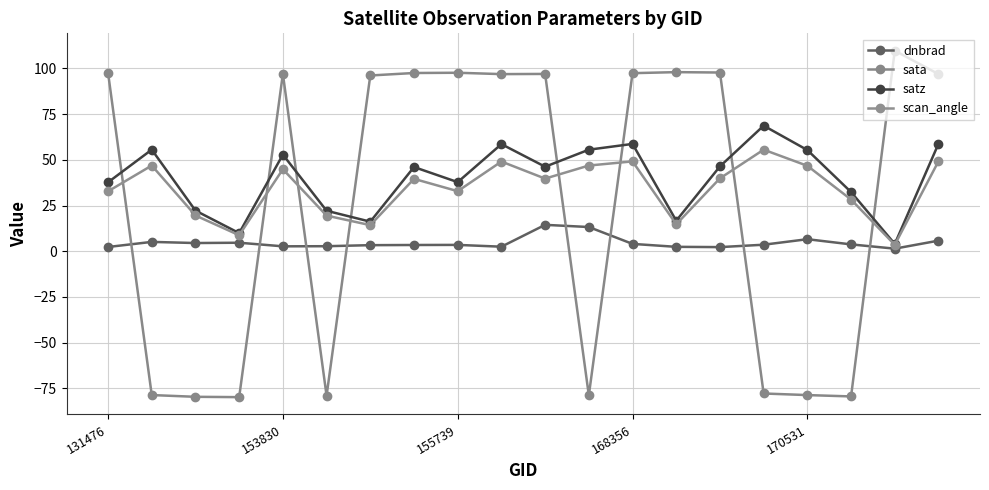

True or false: scan_angle and satz intersect in this chart.

False